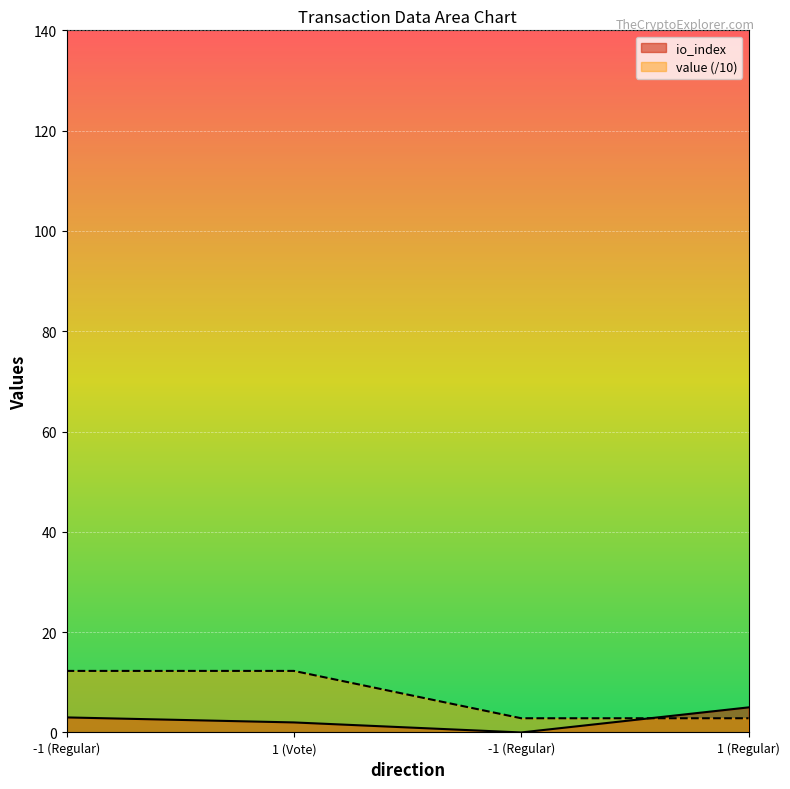

True or false: value has a value of 2.8 at 1 (Regular).

True